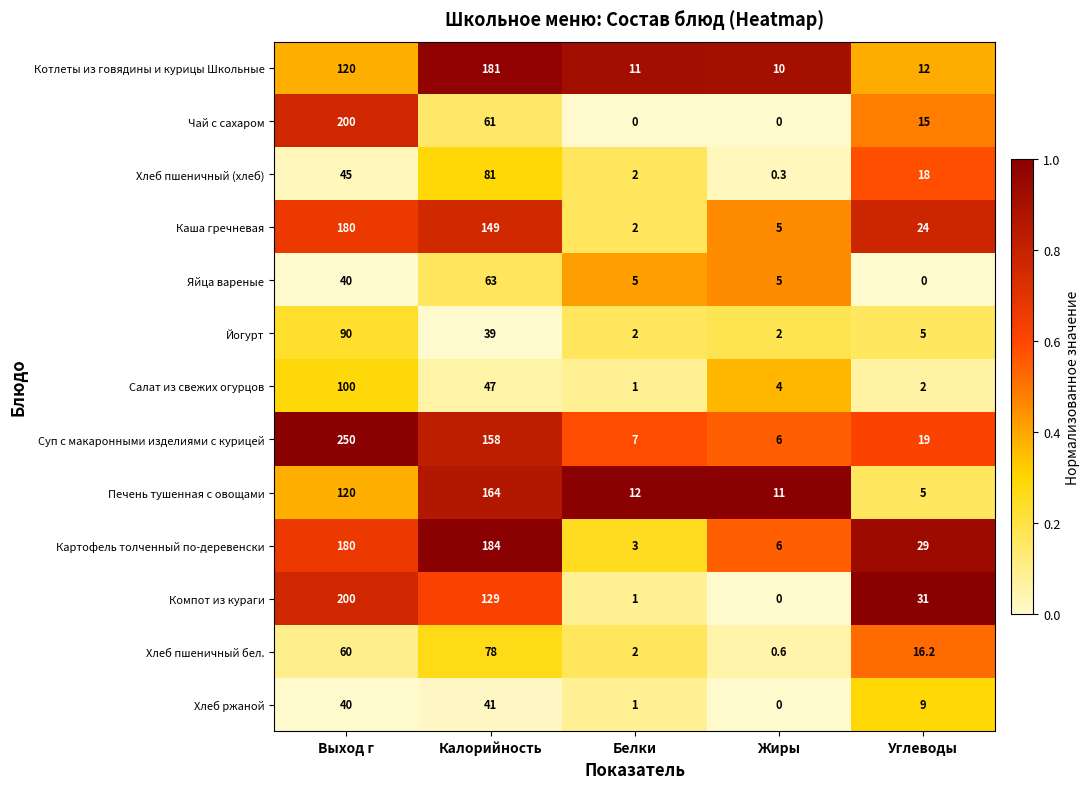

What is the sum of the Компот из кураги values at Выход г and Калорийность?

329.0